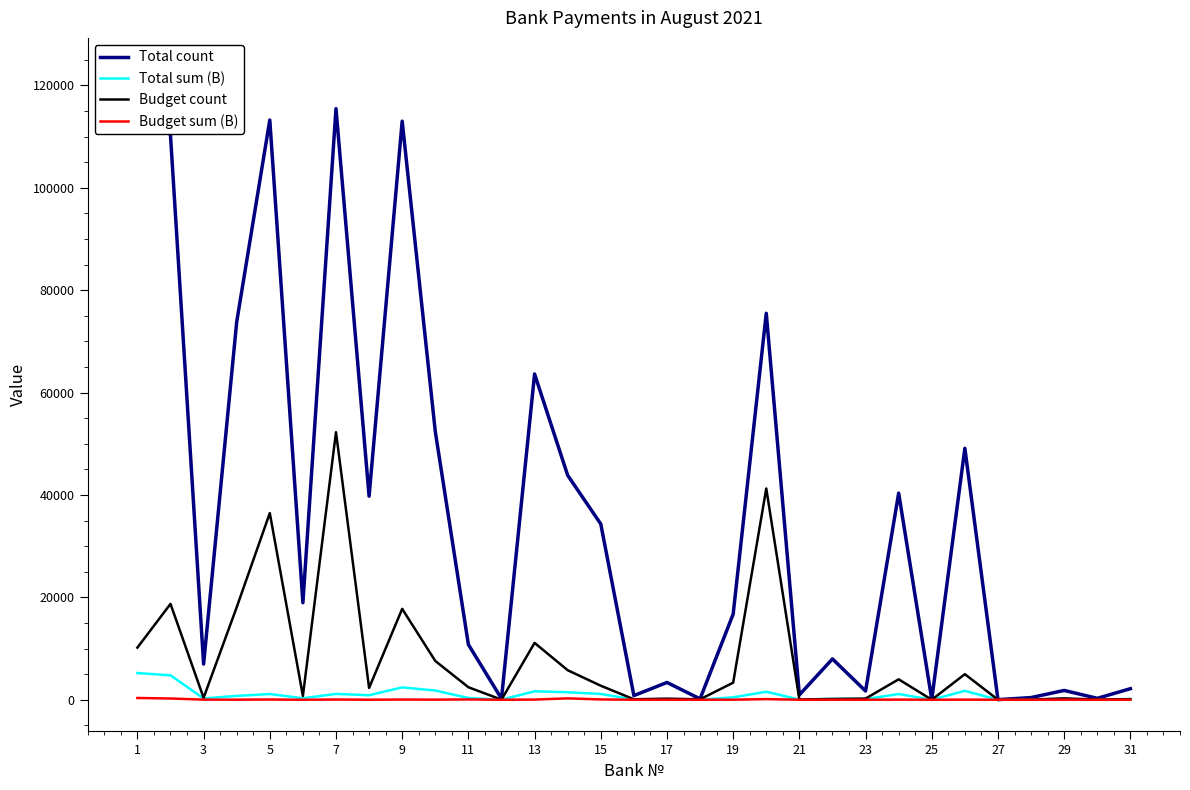

What is the maximum value for Total sum (B)?

5213.7